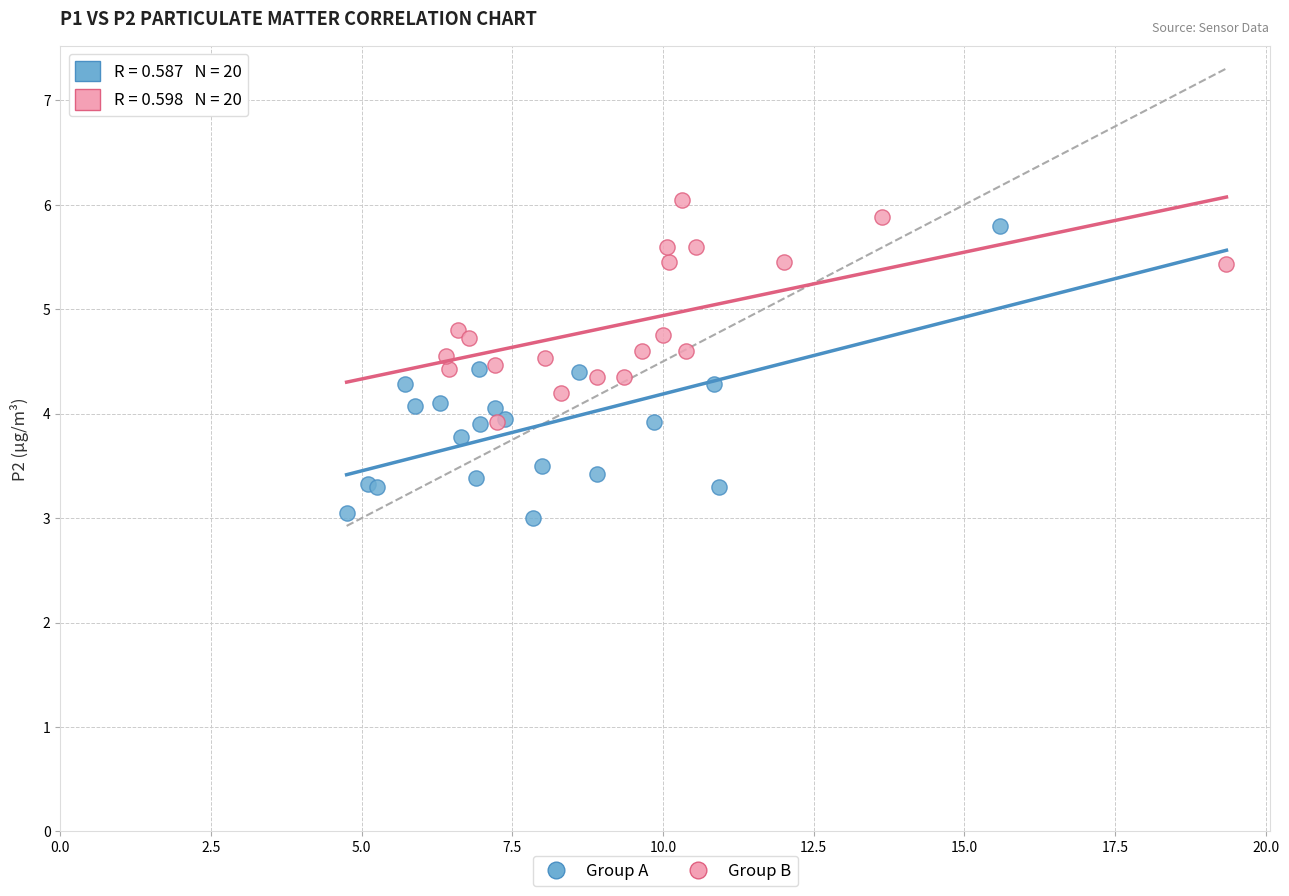

Which series has the largest Y range (max minus min)?

Group A